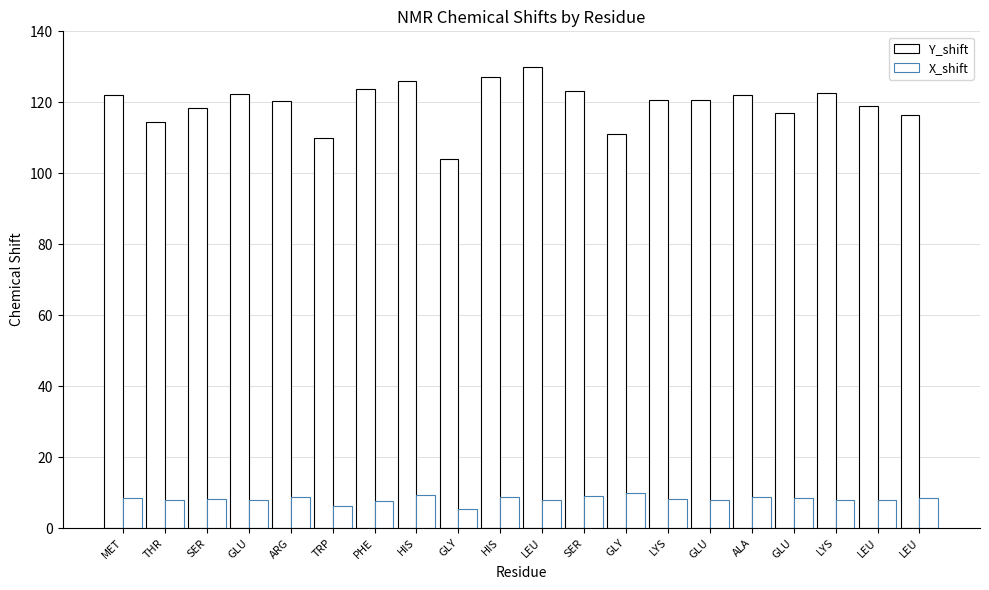

At how many categories does at least one series exceed 60?

20